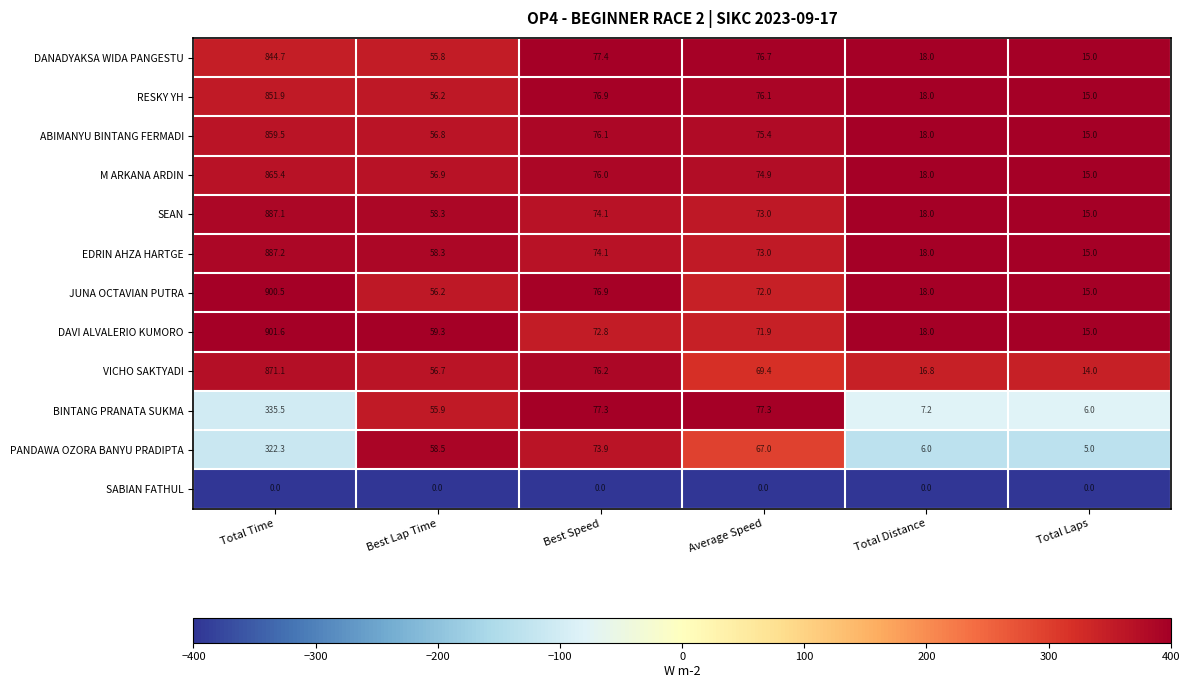

What is the total value across all series at Best Speed?

831.7